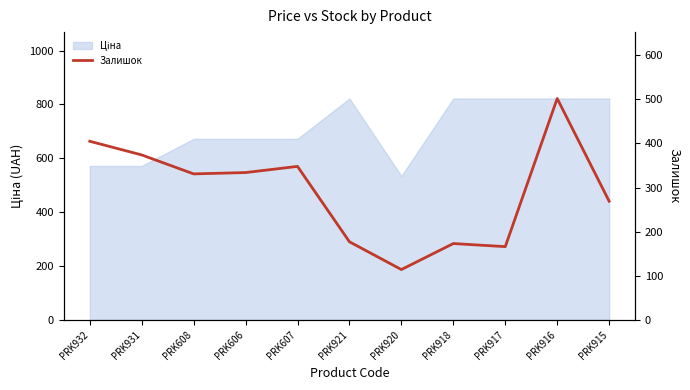

At which label does the data first exceed 331?

PRK932